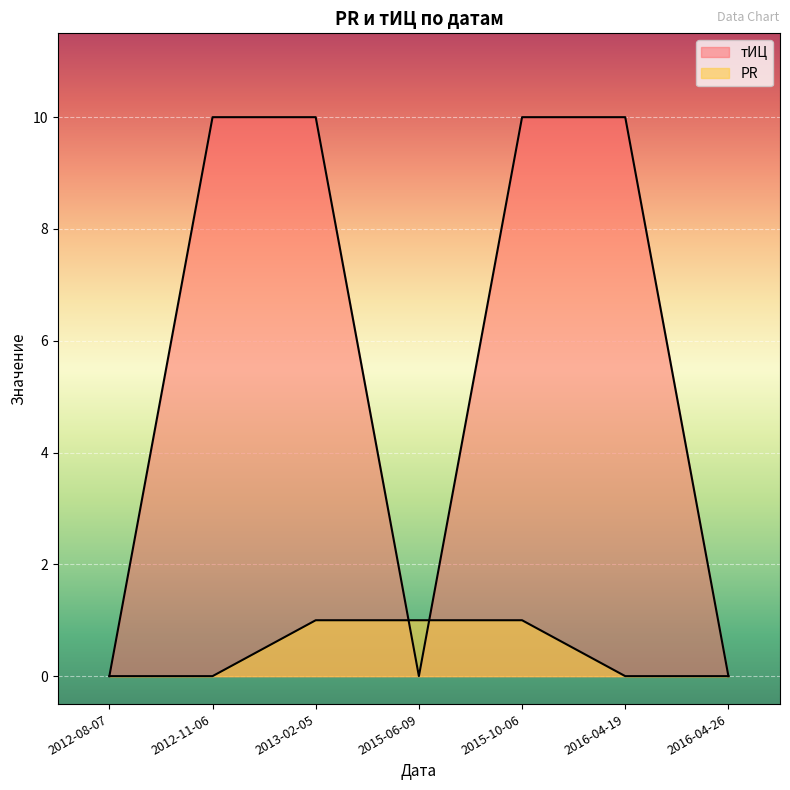

How many lines are shown in the chart?

2